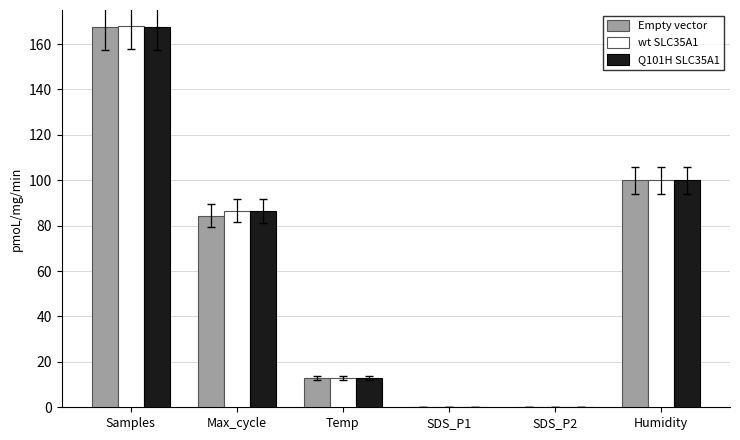

The wt SLC35A1 series shows 258.2 at Samples. True or false?

False